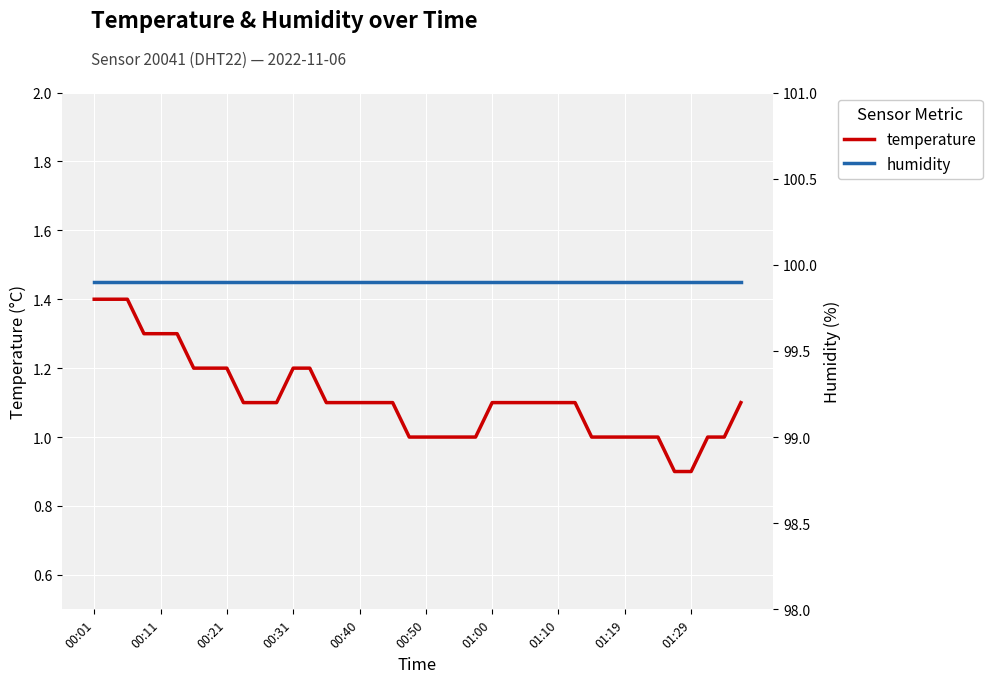

How many series are shown in this chart?

2